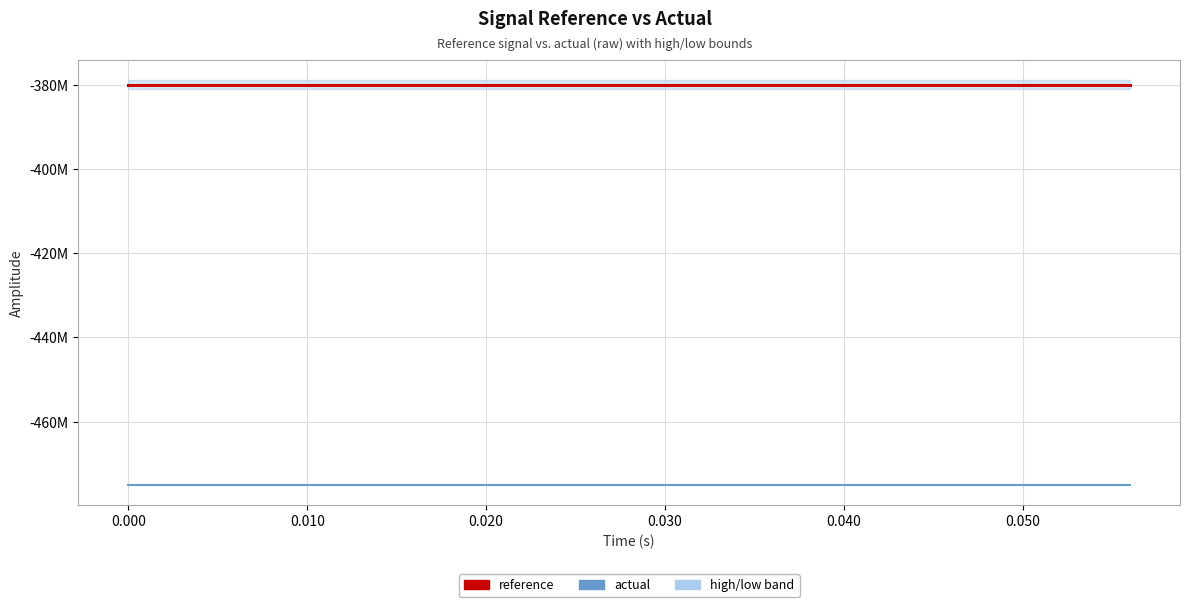

Is this an area chart (filled region under the line)?

Yes